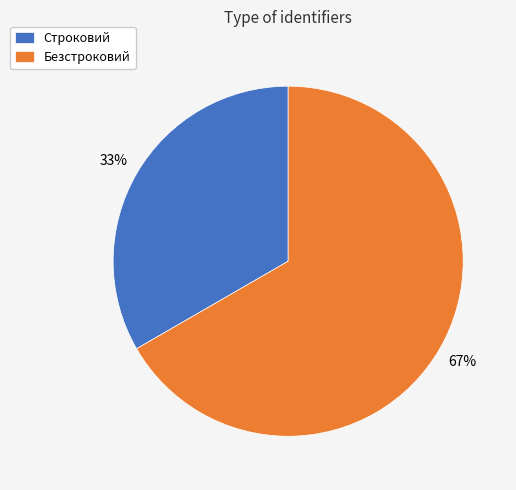

To the nearest percent, what is the average slice percentage?

50%